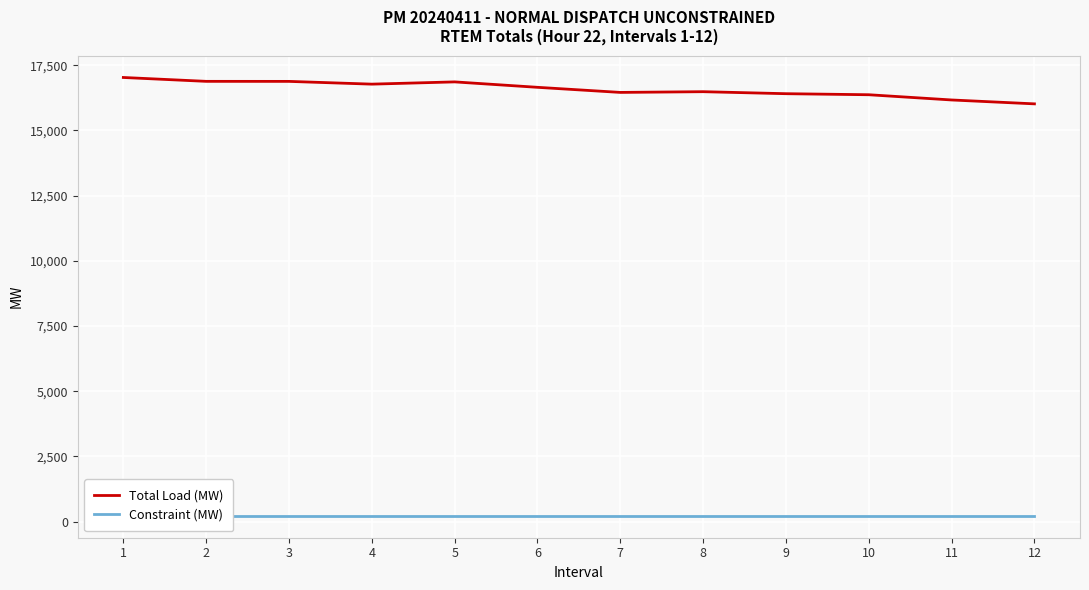

Which series changed the most between 4 and 5?

Total Load (MW)